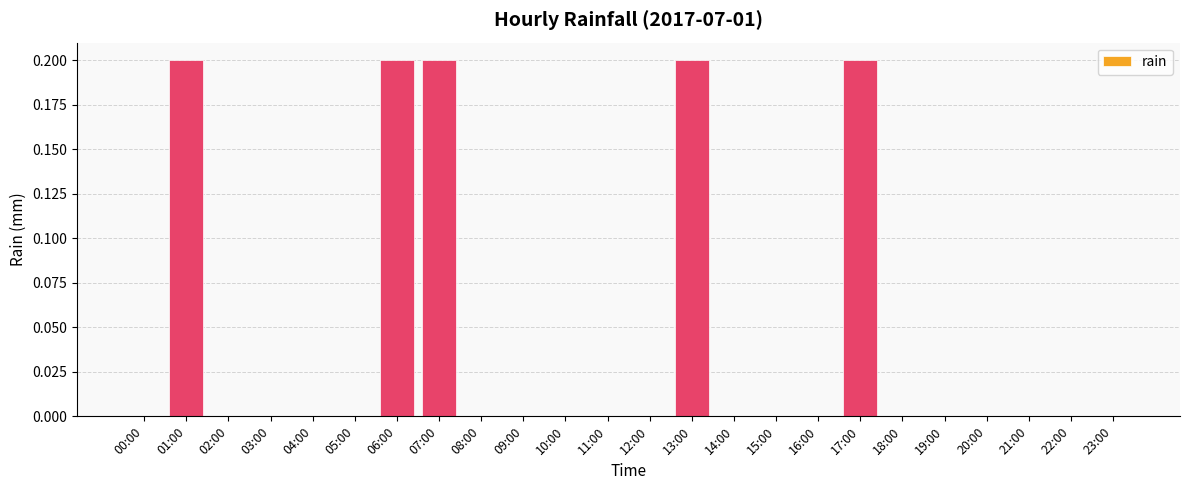

How many values are between 0 and 1?

24